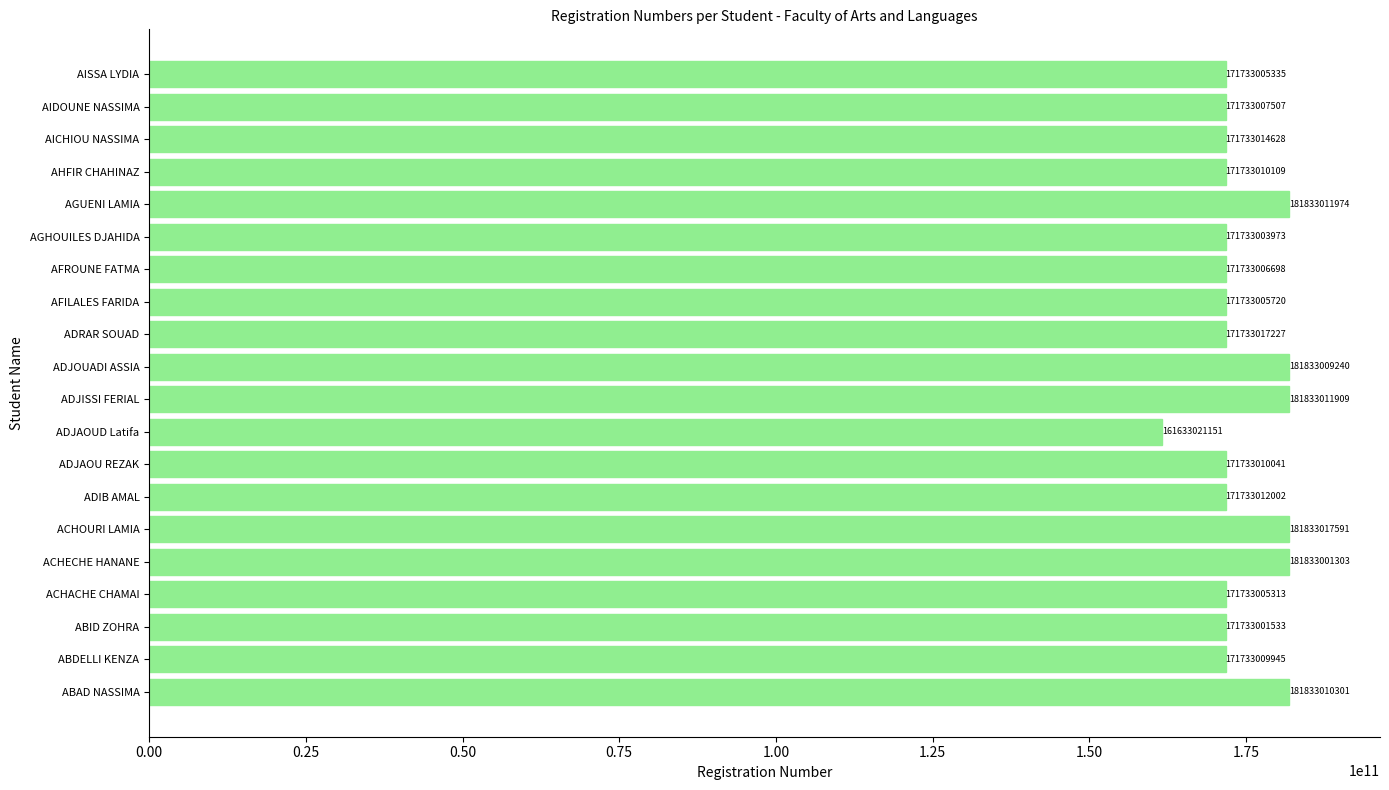

Where is the data nearest to the value 171733019371?

ADRAR SOUAD